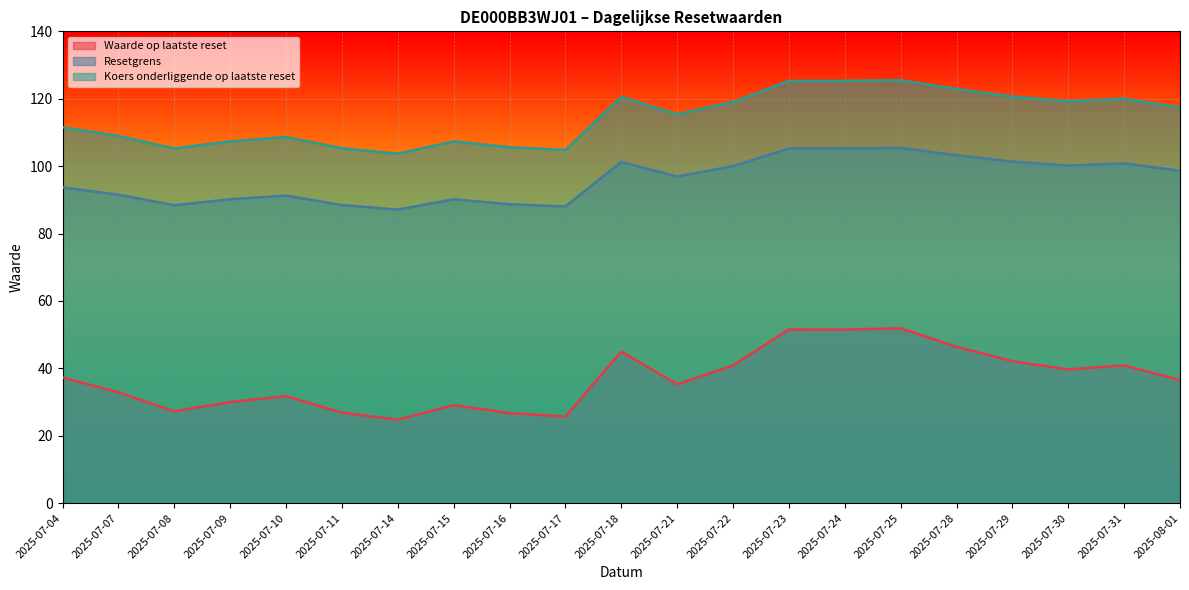

Which series has the largest range (max minus min)?

Waarde op laatste reset